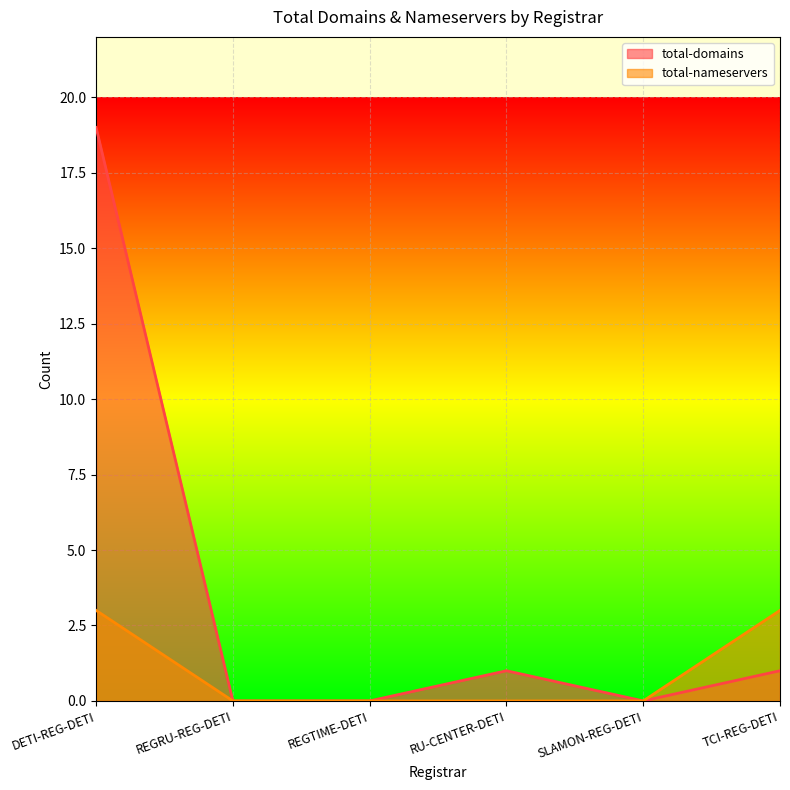

What is the difference between the total-nameservers values at SLAMON-REG-DETI and TCI-REG-DETI?

3